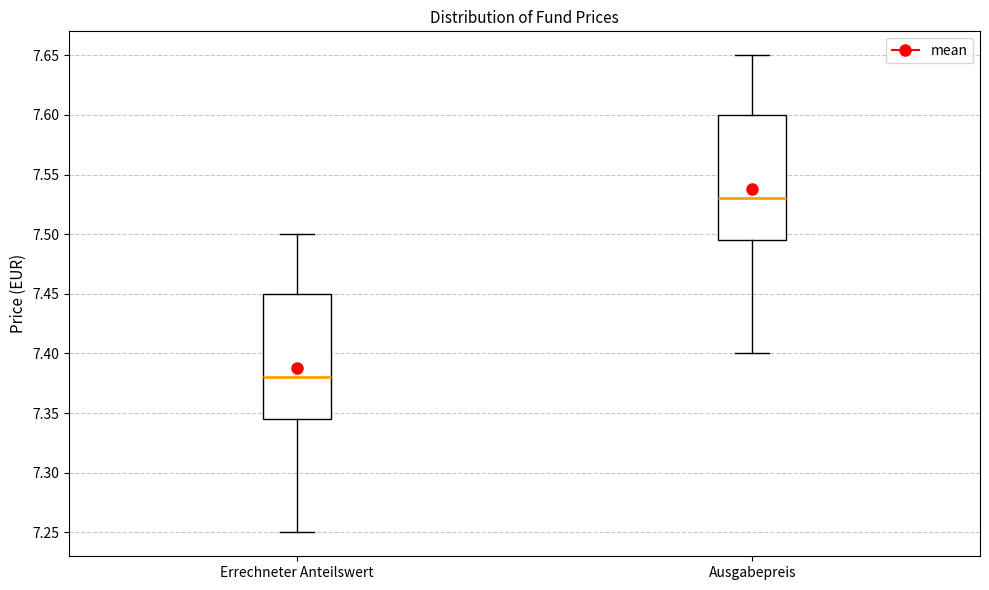

Reading left to right, read every box against the y-axis: the position of its median line, the range the box covers, and the ends of its whiskers. The values are not printed on the chart, so give them approximately, as read against the axis.

Errechneter Anteilswert: median 7.380, box 7.345 to 7.450, whiskers 7.250 to 7.500
Ausgabepreis: median 7.530, box 7.495 to 7.600, whiskers 7.400 to 7.650